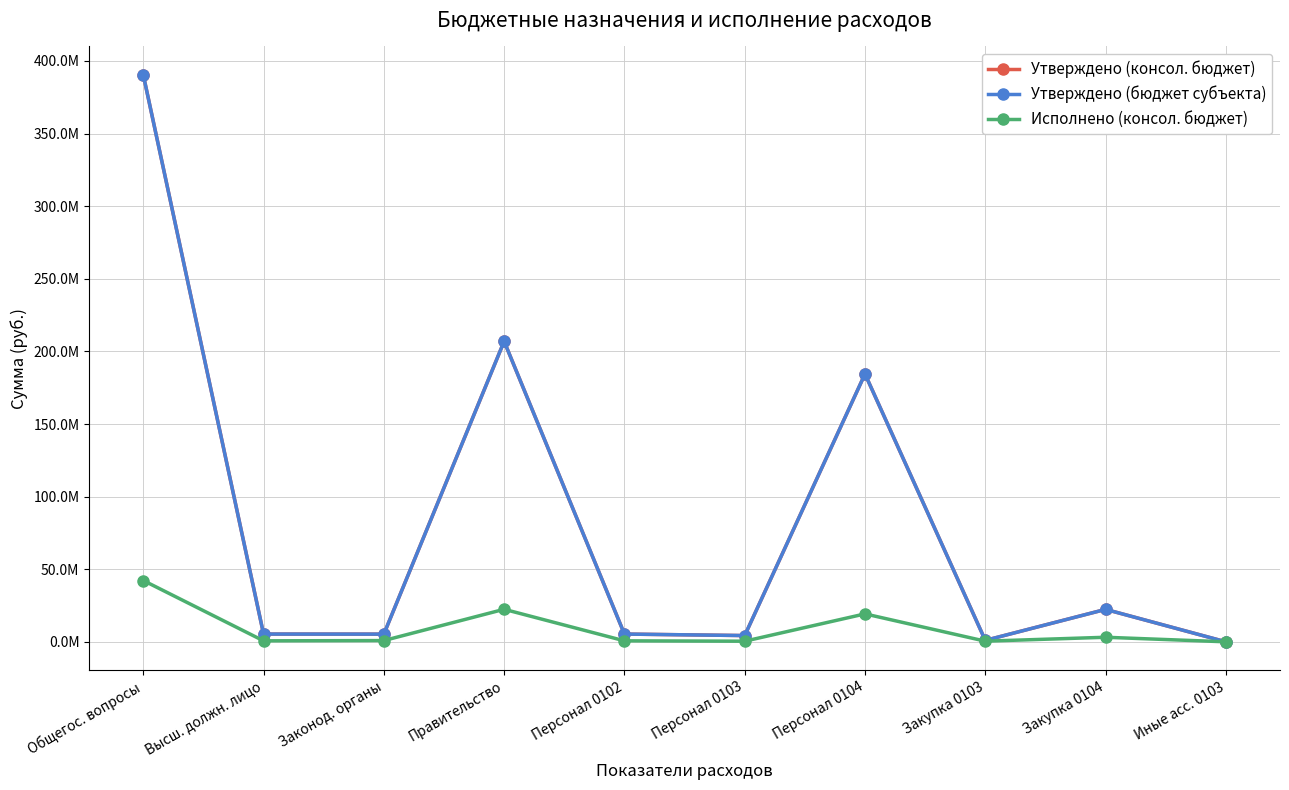

Does the chart have visible grid lines?

Yes